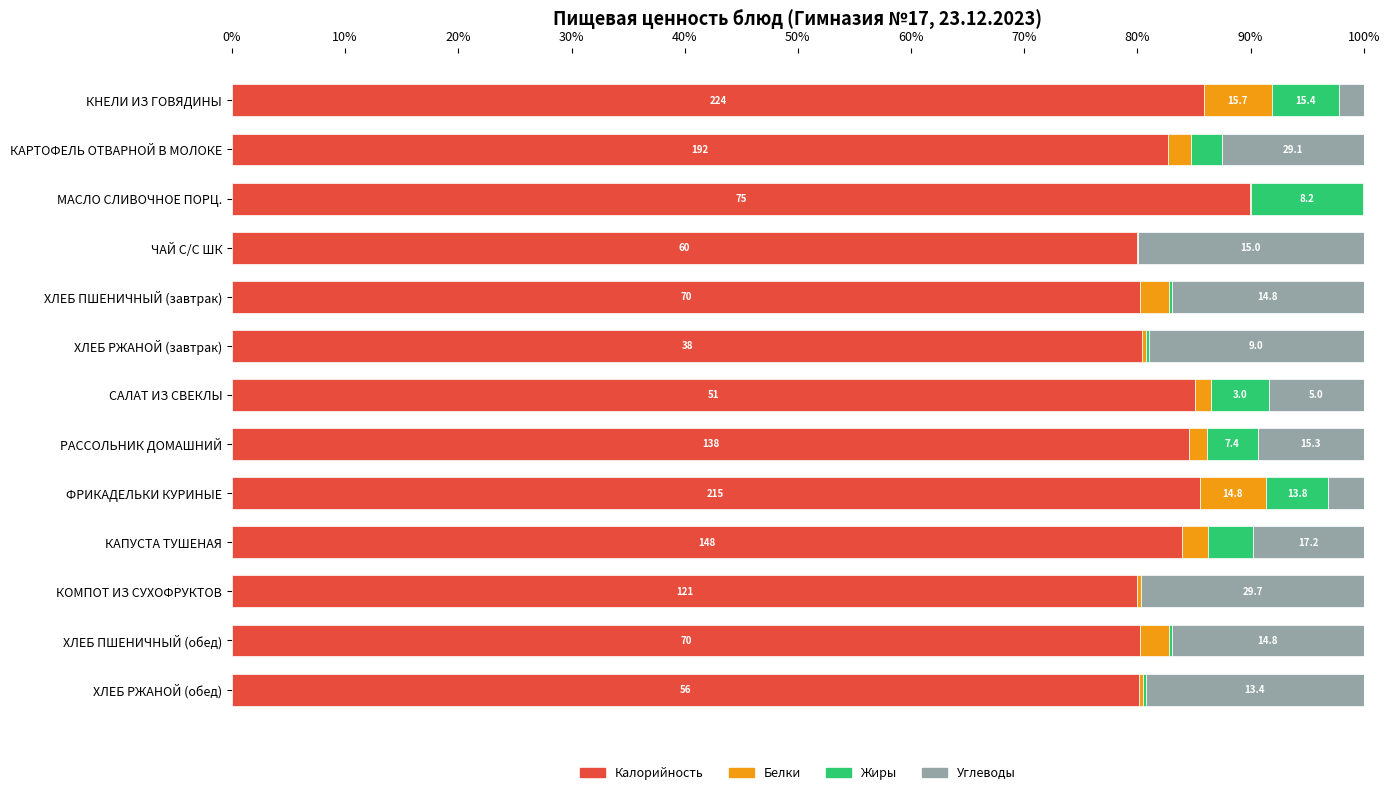

What are all the series names shown in the legend?

Калорийность, Белки, Жиры, Углеводы